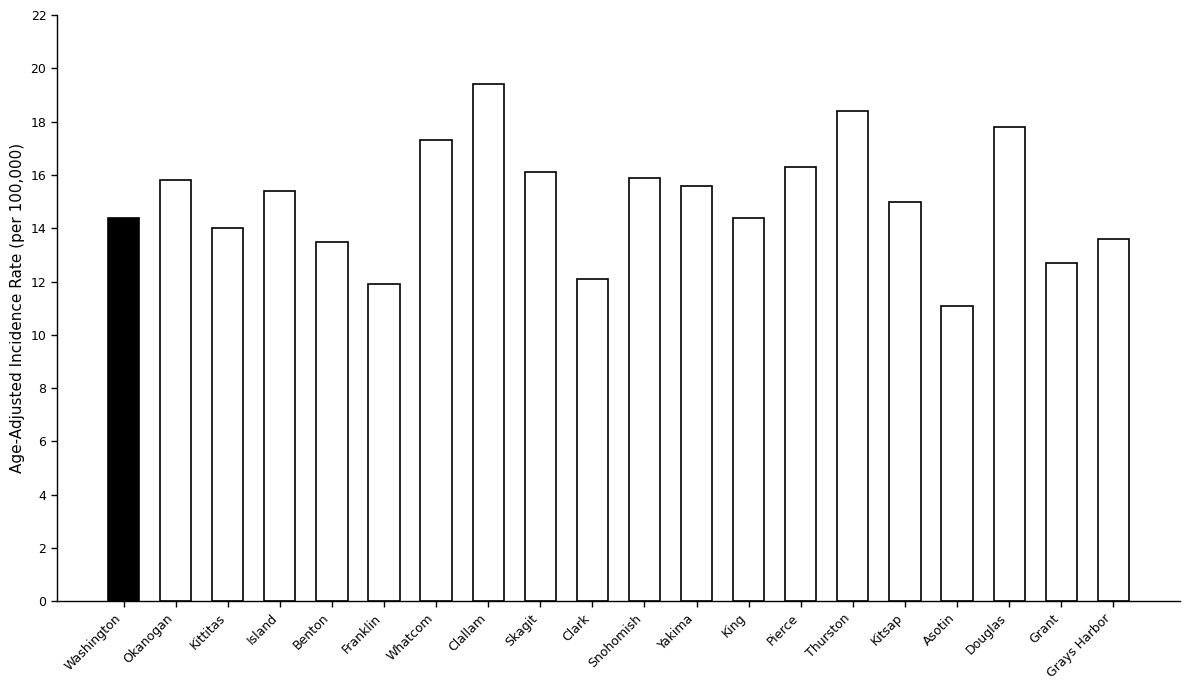

What is the label of the 13th bar from the left?

King